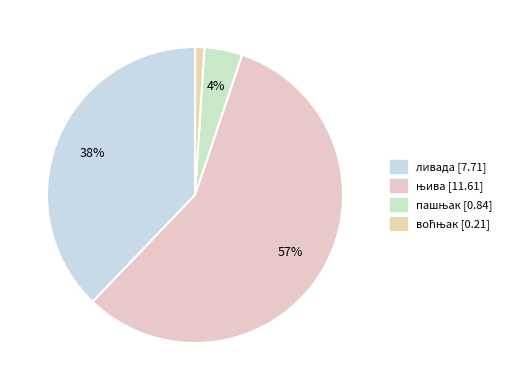

Count the number of slices in the pie.

4